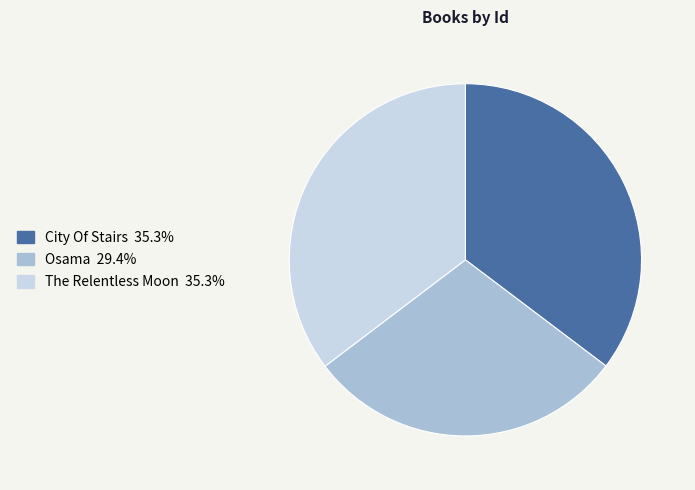

True or false: City Of Stairs accounts for 35% of the total.

True